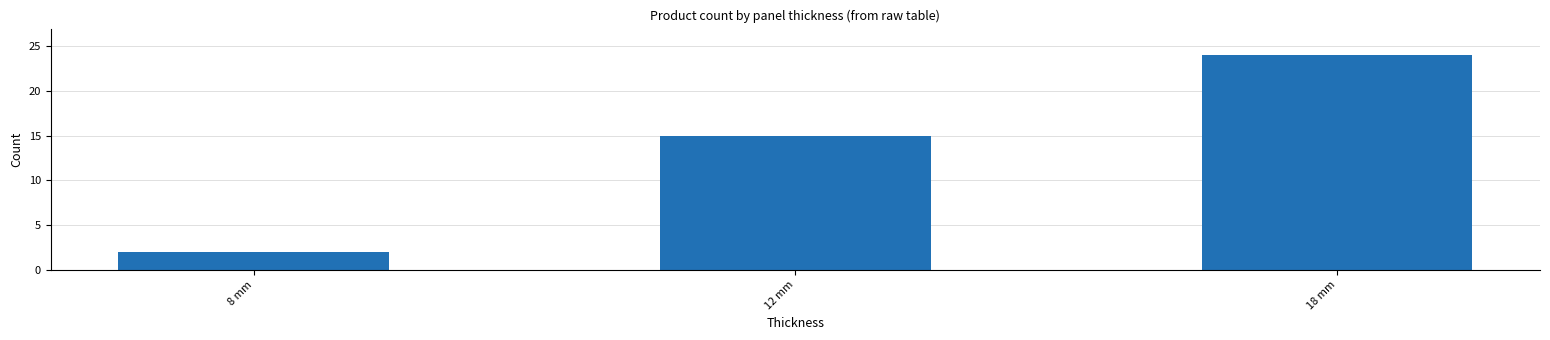

Are the bars horizontal?

No